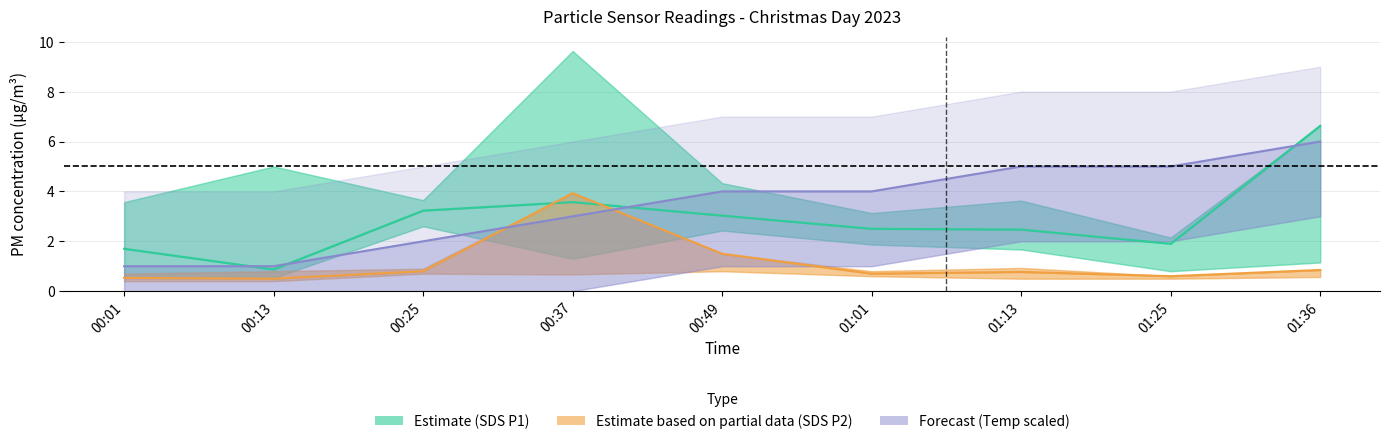

At which label does SDS P2 (Partial) reach its peak?

00:37